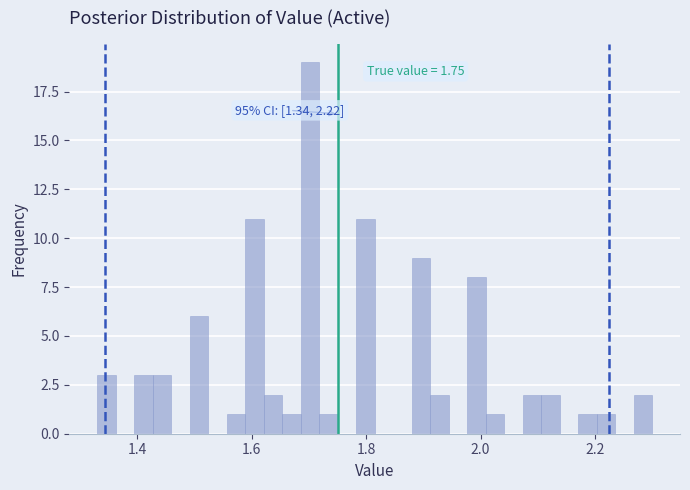

Around what value on the x-axis is the tallest bar? Give the approximate position of its centre, as read against the axis.

1.70